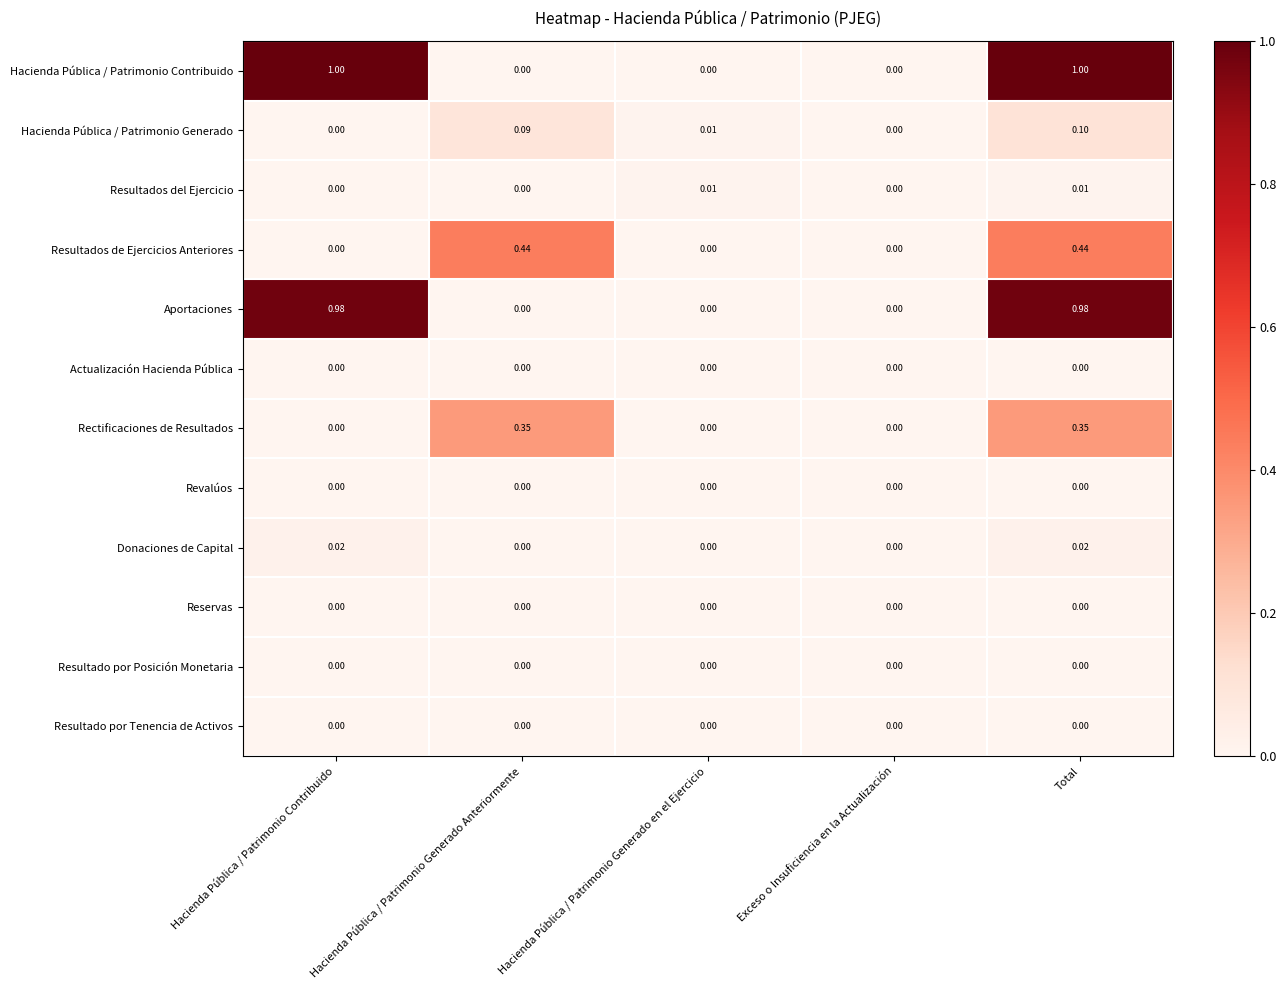

At which category is the sum across all series the highest?

Total